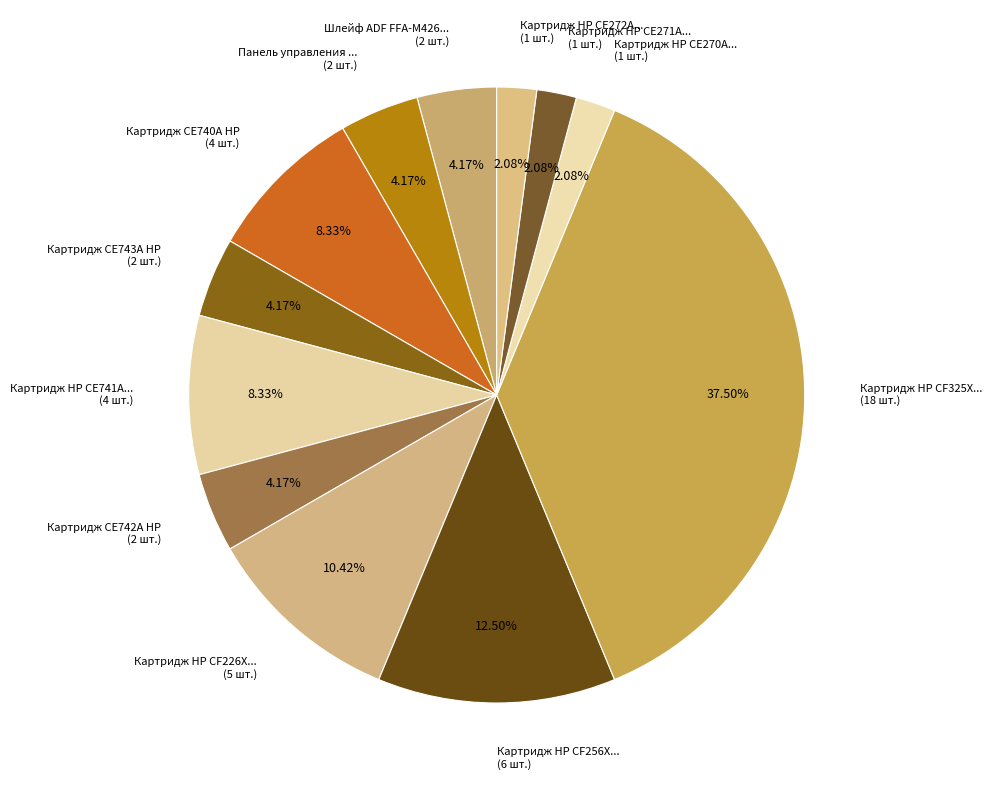

Combined, do Картридж HP CF256X... (6 шт.) and Картридж CE742A HP (2 шт.) account for over 50%?

No